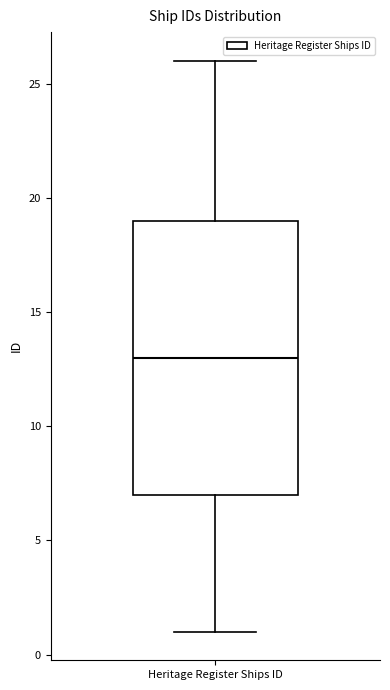

Where is the upper edge of the box for Heritage Register Ships ID on the y-axis? The values are not printed on the chart, so give them approximately, as read against the axis.

19